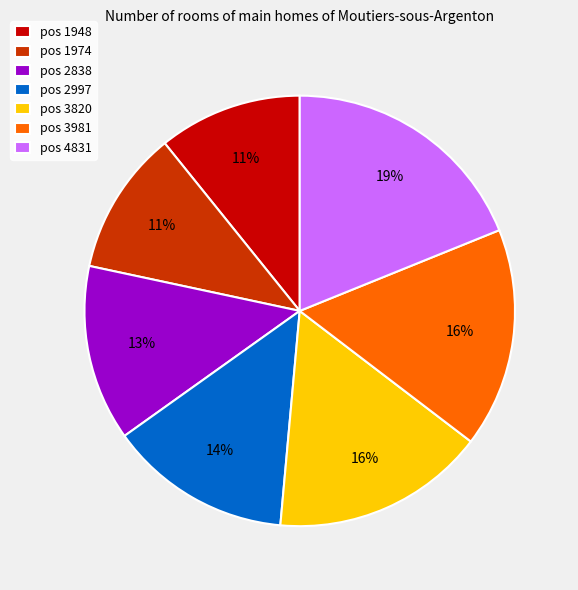

Is it true that pos 4831 is 19% of the pie?

True